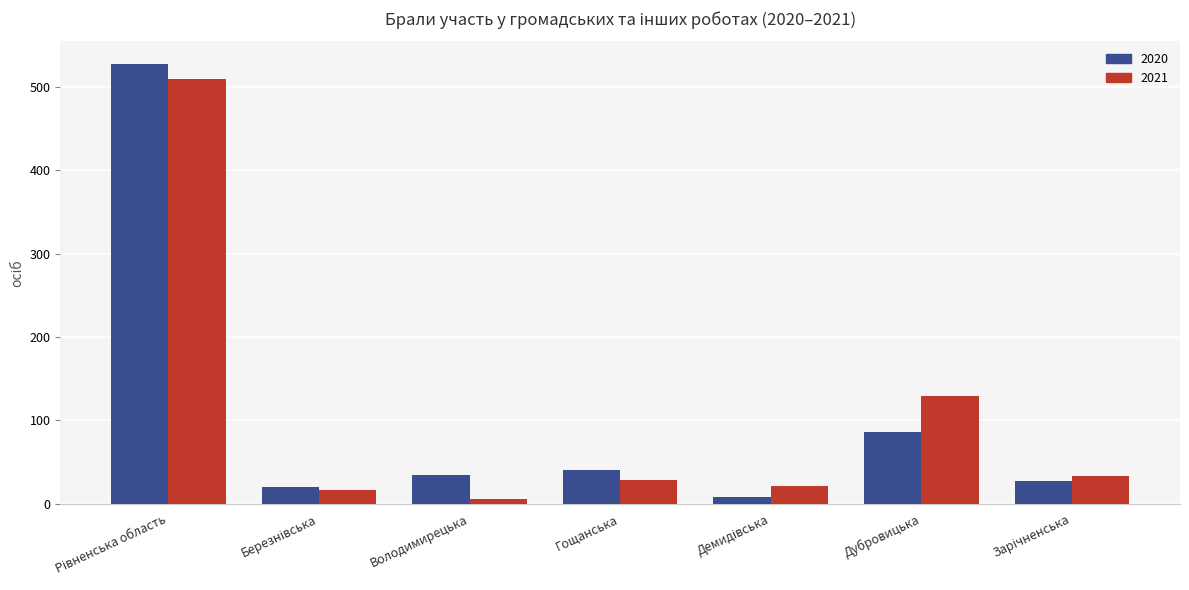

What is the label of the 5th bar from the right?

Володимирецька